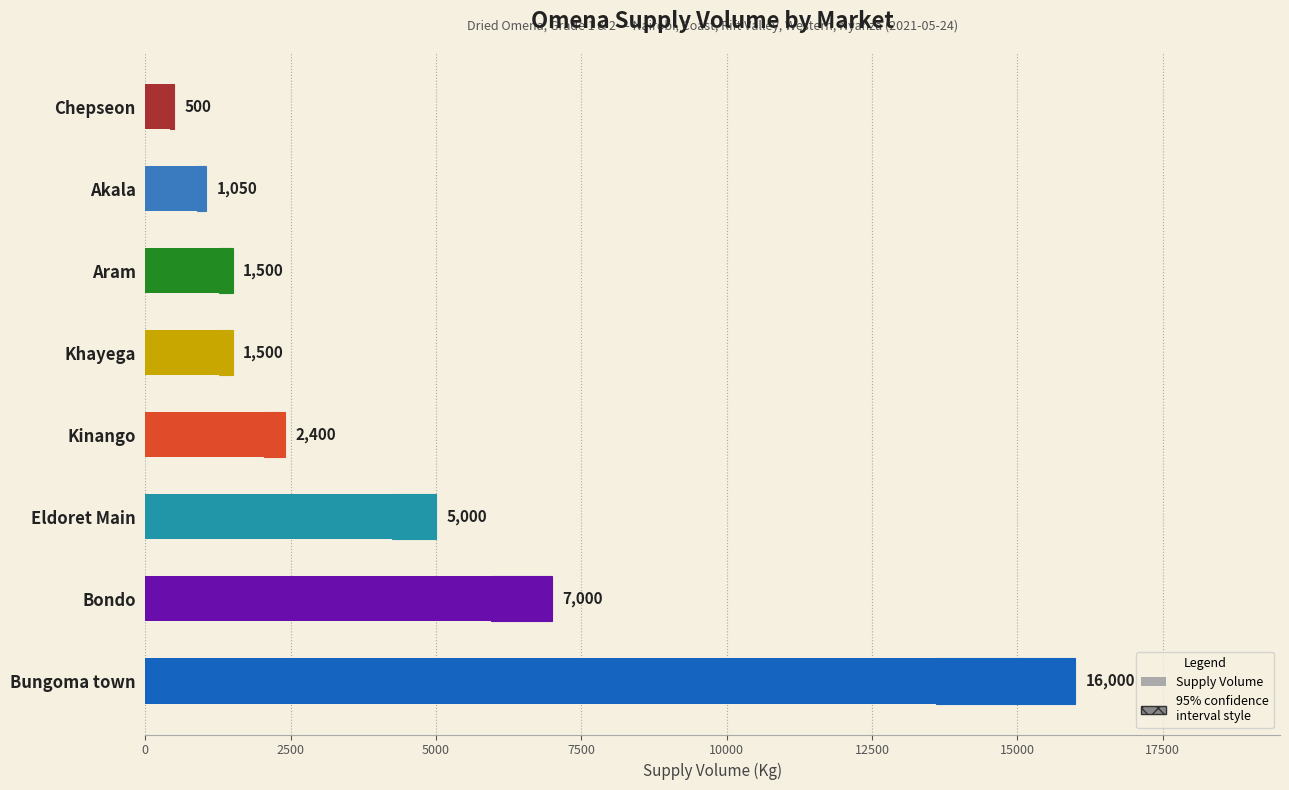

What is the approximate value at Bungoma town?

16000